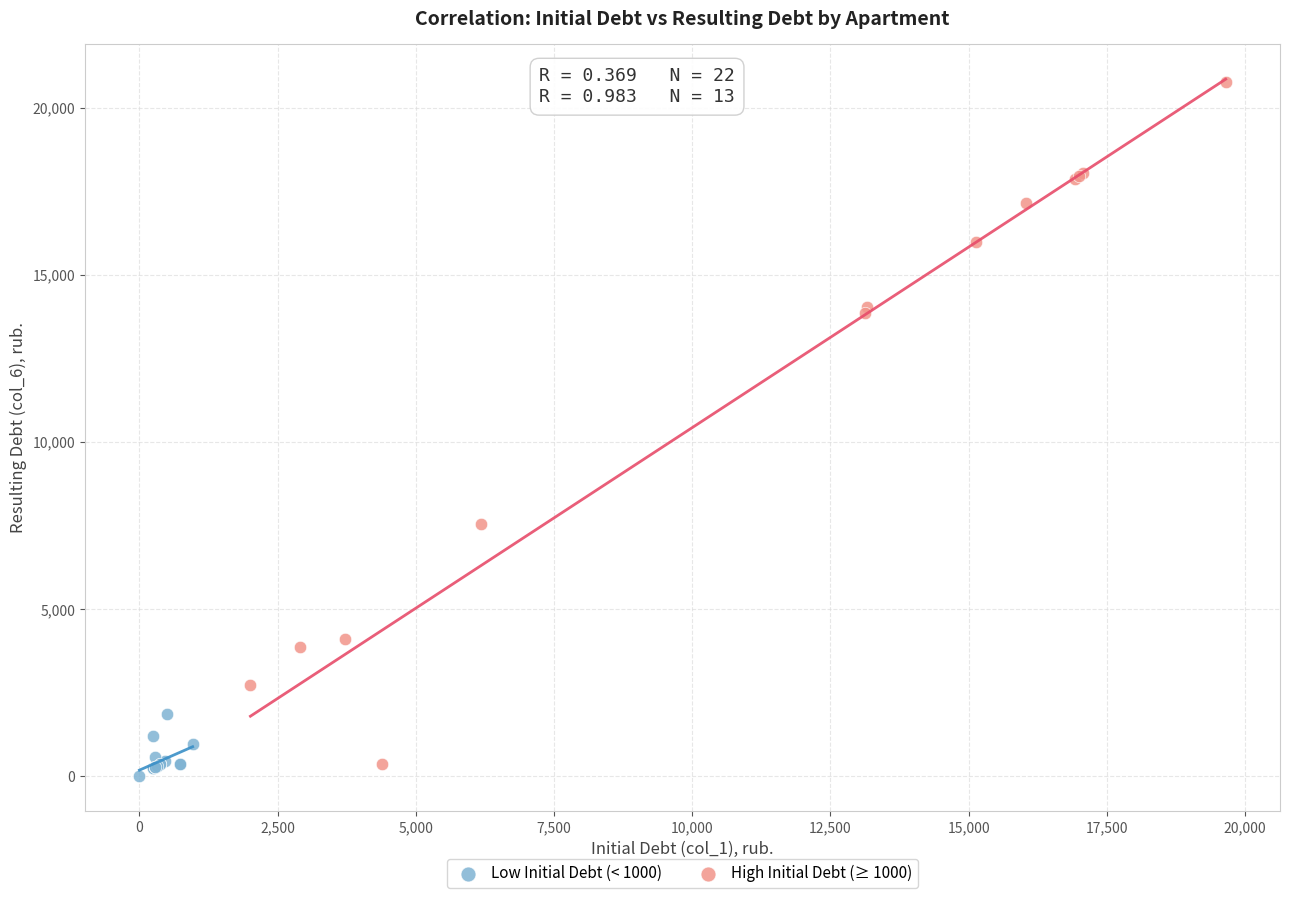

Which series reaches the maximum Y coordinate?

High Initial Debt (≥ 1000)